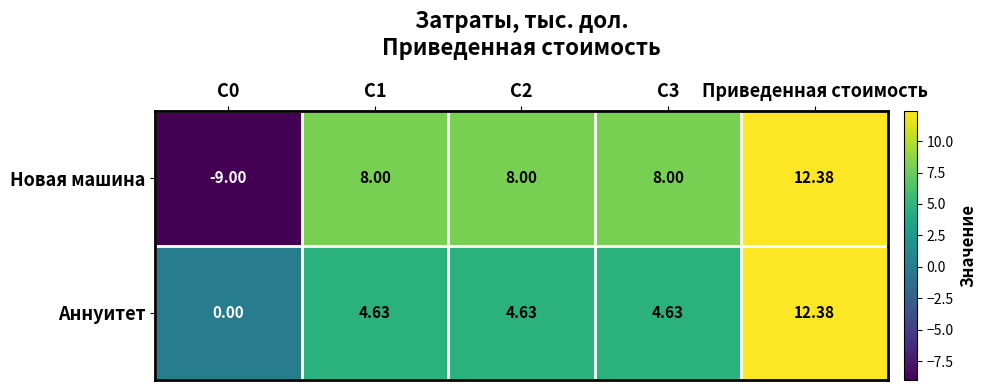

Which label corresponds to the largest value in the chart?

Приведенная стоимость